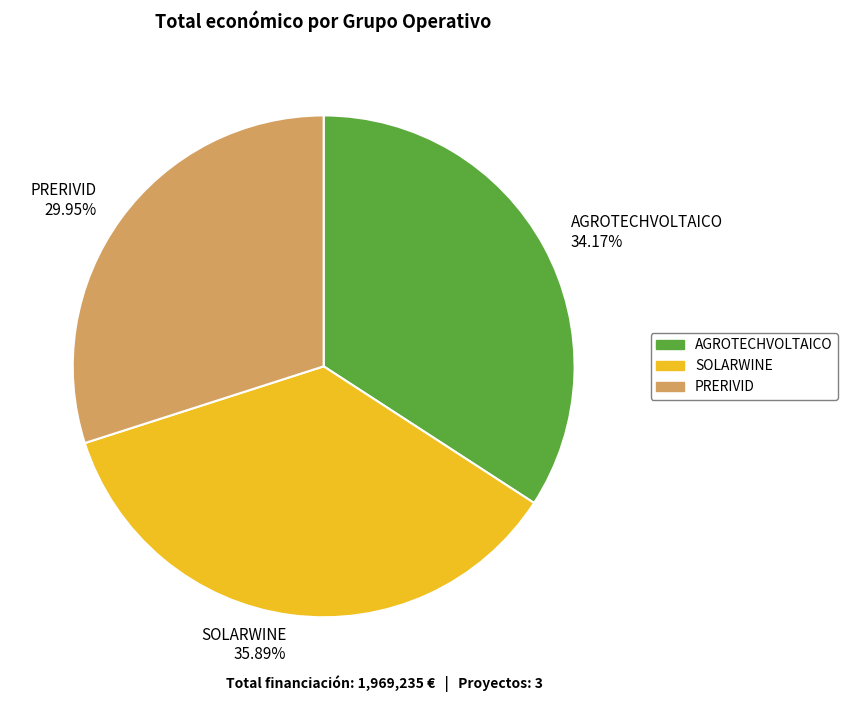

How many slices are in this pie chart?

3